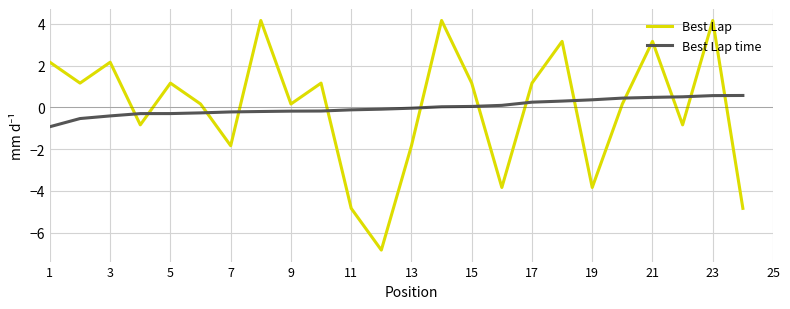

The value of Best Lap time at 21 is 0.1. True or false?

False